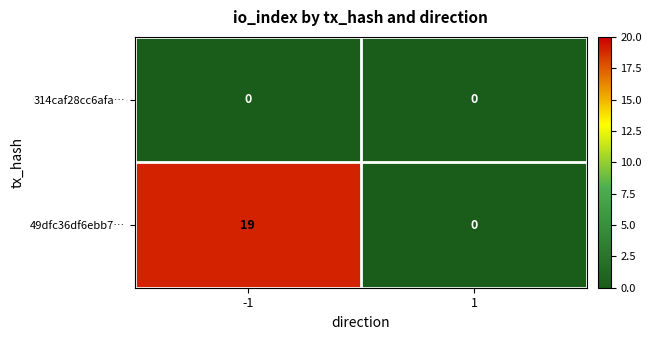

Rank the series by their maximum value, from lowest to highest.

314caf28cc6afa…, 49dfc36df6ebb7…